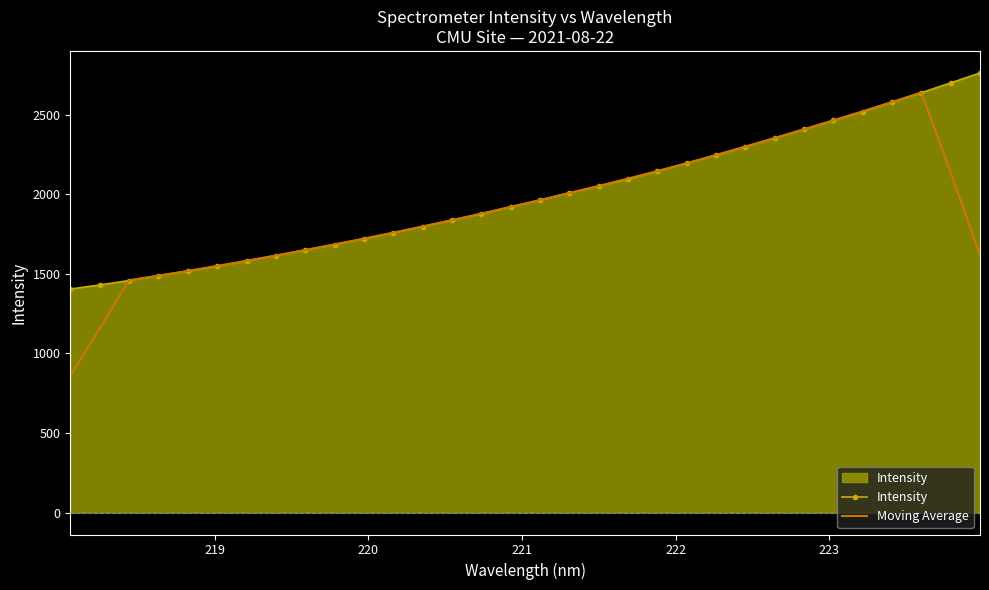

Which series has the largest range (max minus min)?

Moving Average